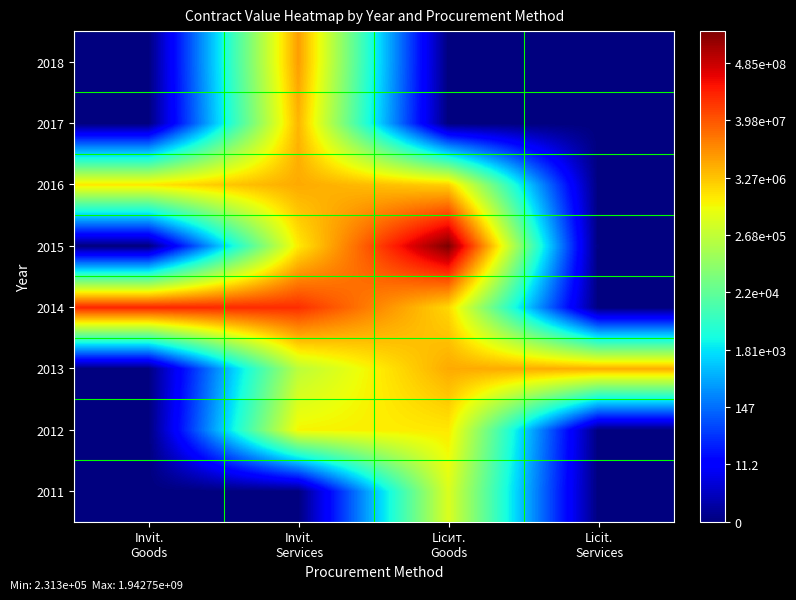

How many data points does each series have?

4